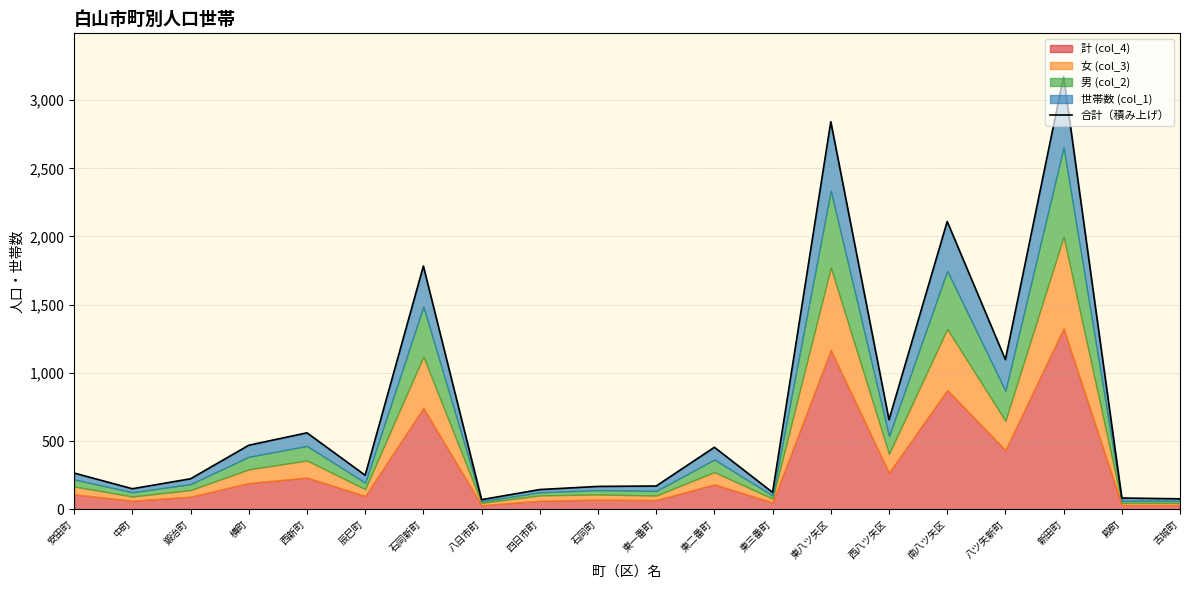

What is the difference between the values at 新田町 and 殿町?

3091